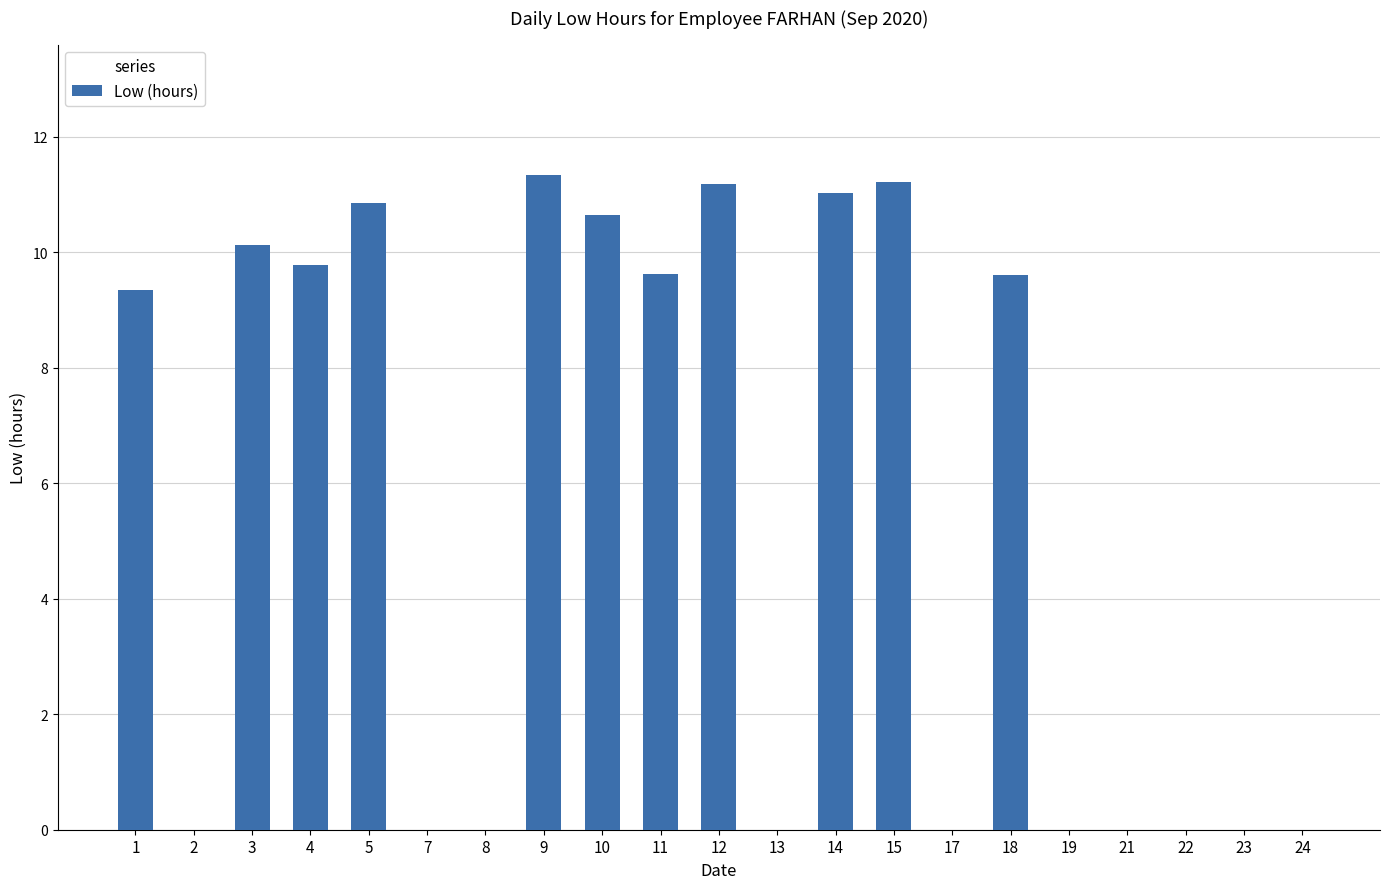

Count the number of categories in the chart.

21